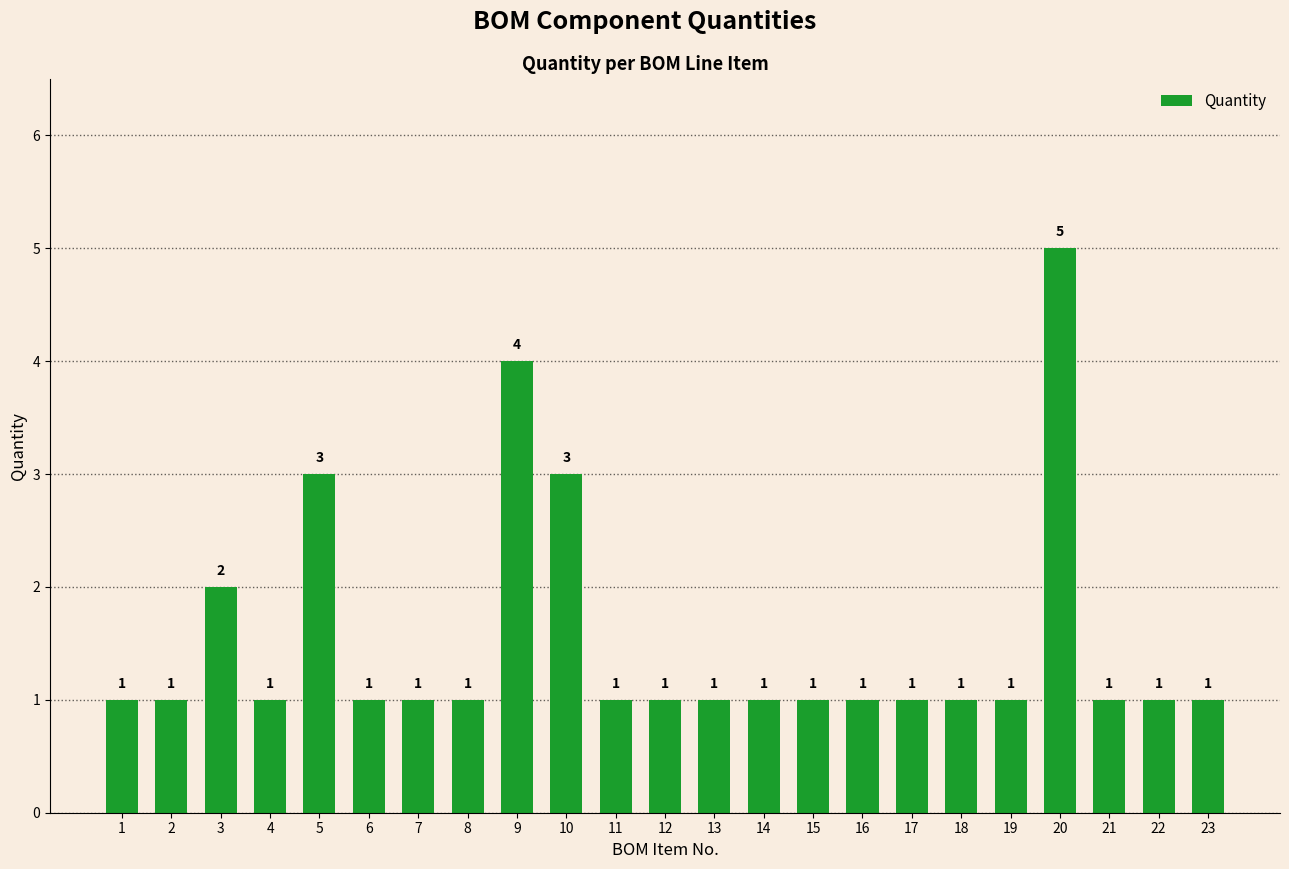

What is the smallest value displayed?

1